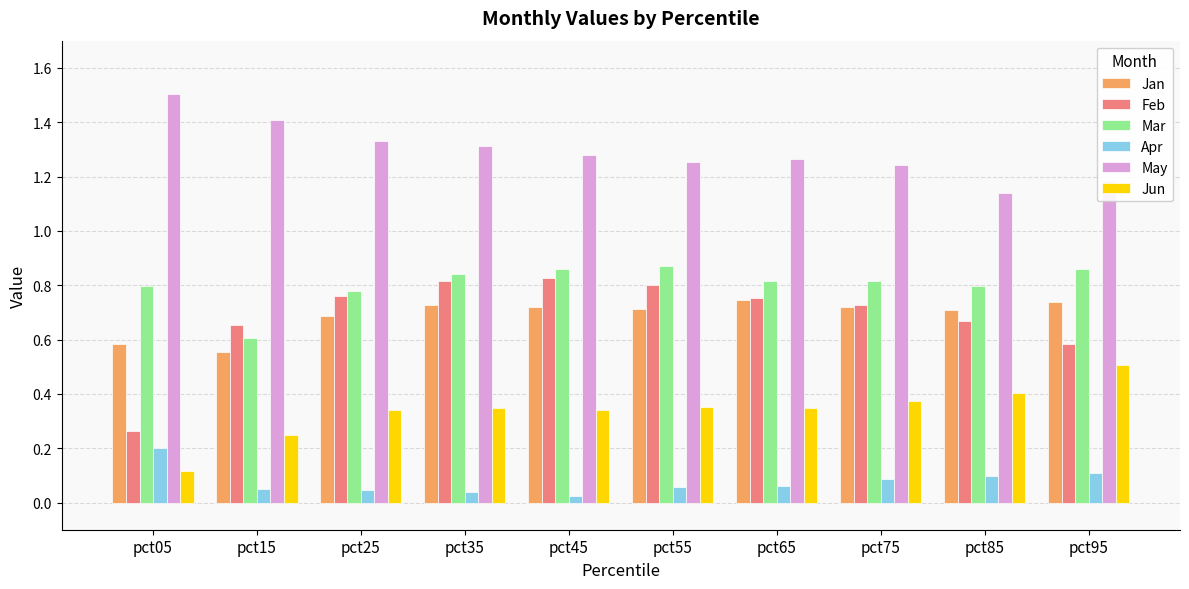

At pct95, list the series in order from largest to smallest.

May, Mar, Jan, Feb, Jun, Apr